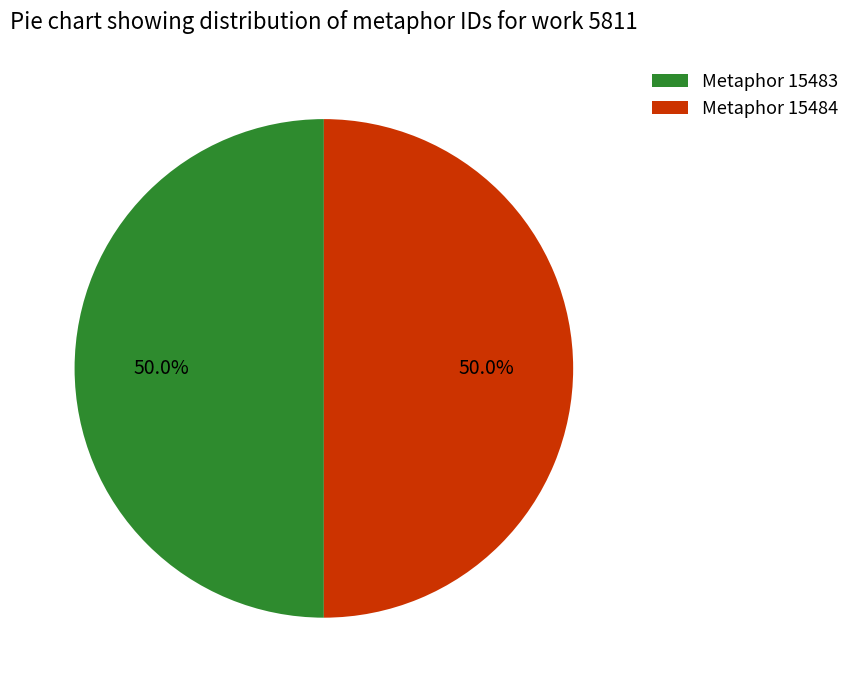

What is the ratio of the value at Metaphor 15484 to the value at Metaphor 15483?

1.0